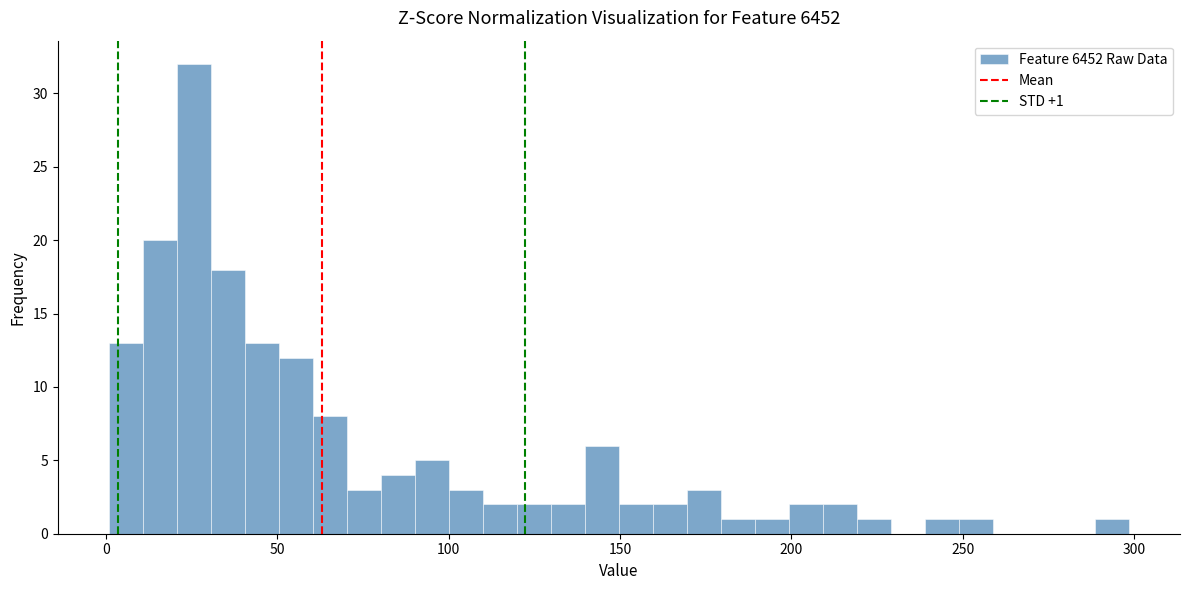

Around what value on the x-axis is the tallest bar? Give the approximate position of its centre, as read against the axis.

25